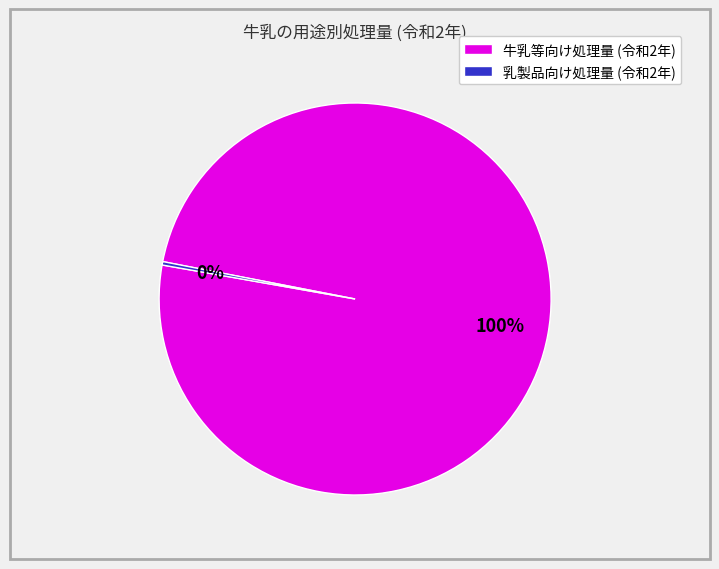

The 乳製品向け処理量 (令和2年) slice represents 0% of the pie. True or false?

True